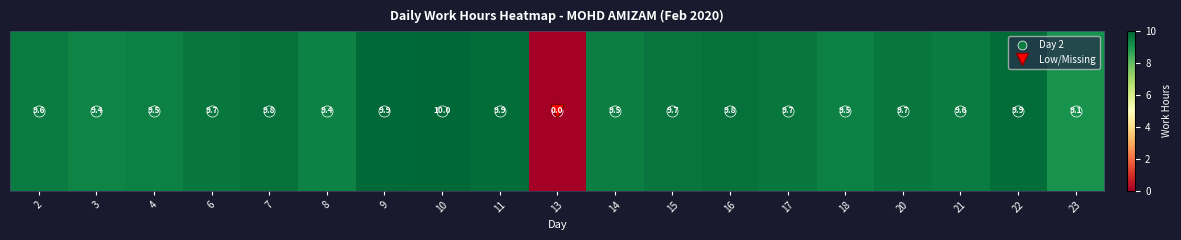

What is the change in value from 8 to 17?

+0.2